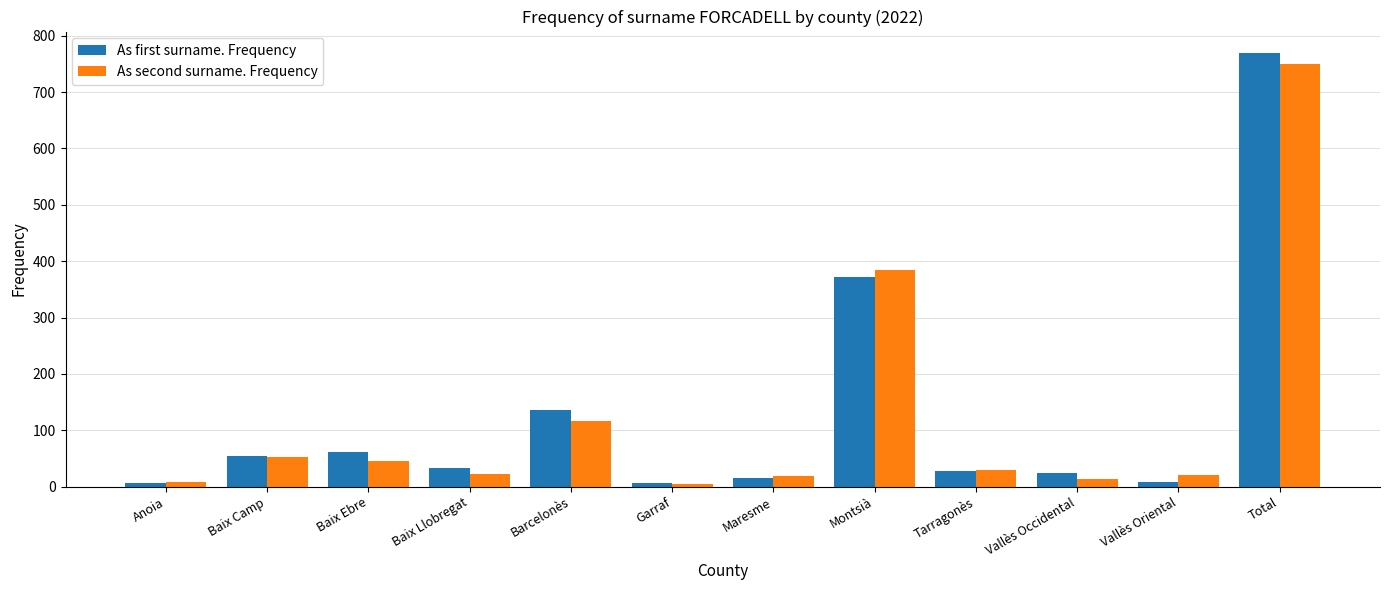

How many distinct data groups are displayed?

2